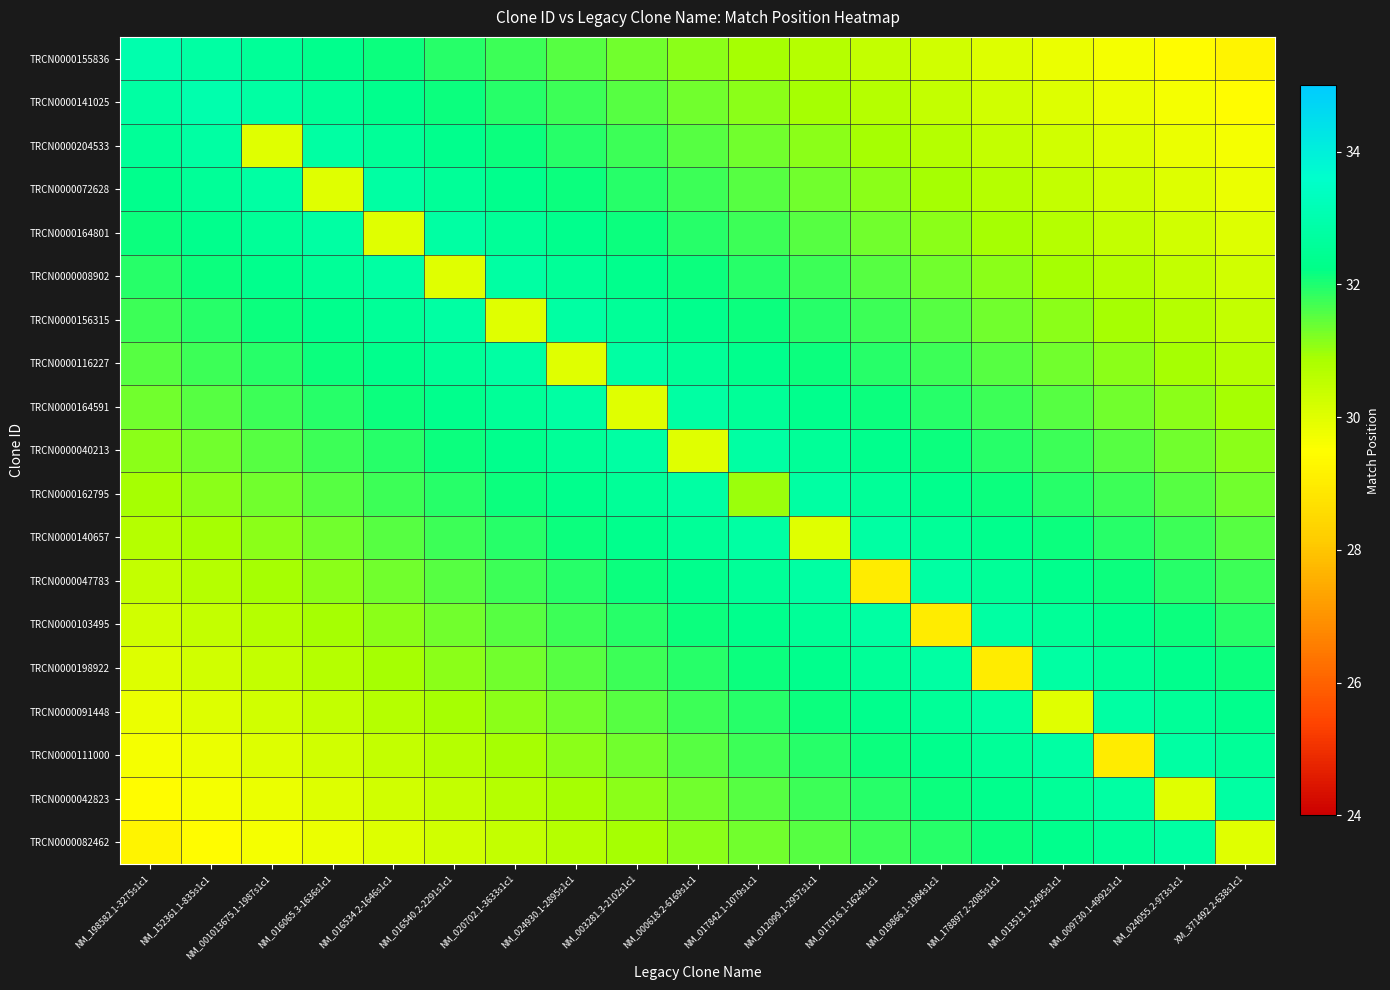

Which series has the widest spread of values?

TRCN0000155836